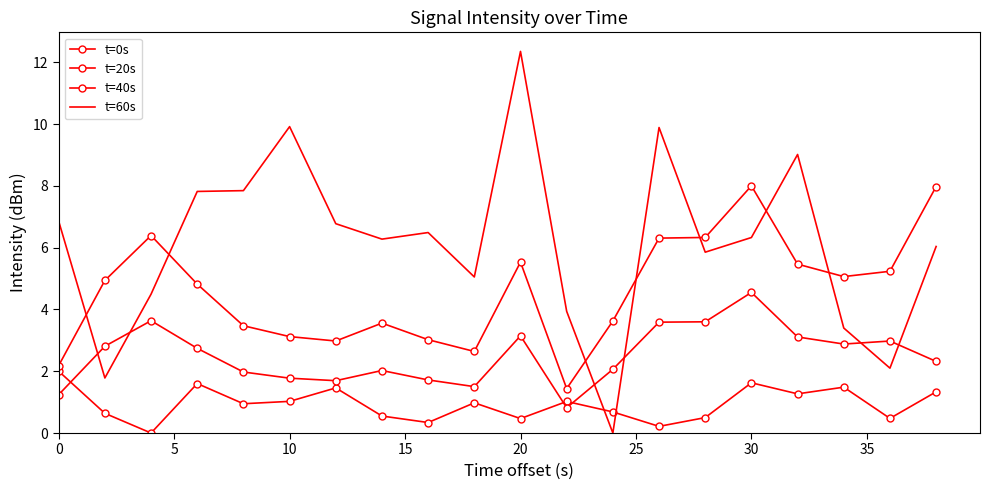

What is the maximum value for t=0s?

2.0